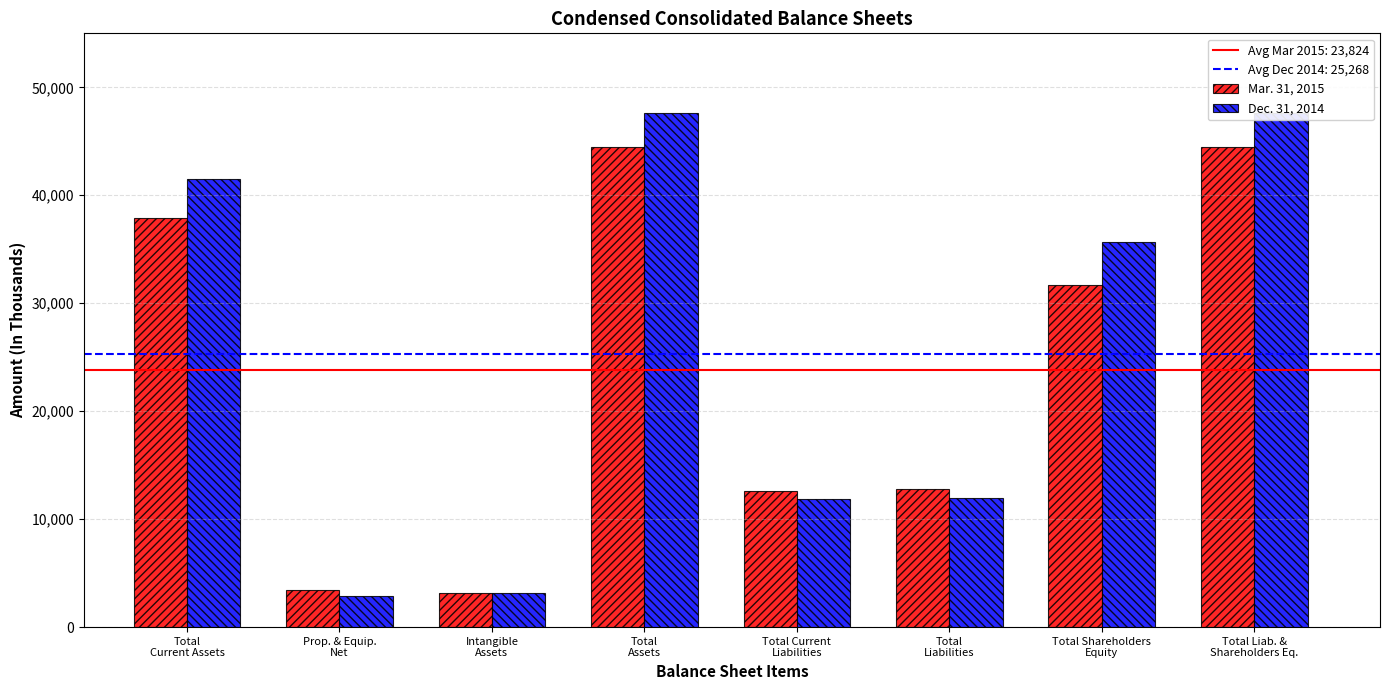

What is the minimum value shown in the chart?

2892